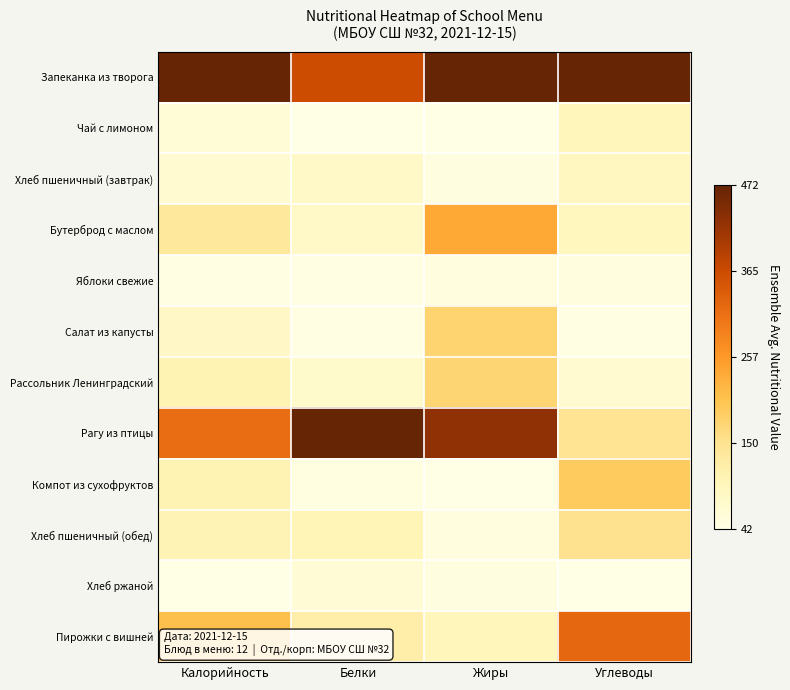

What is the total value across all series at Калорийность?

2.9